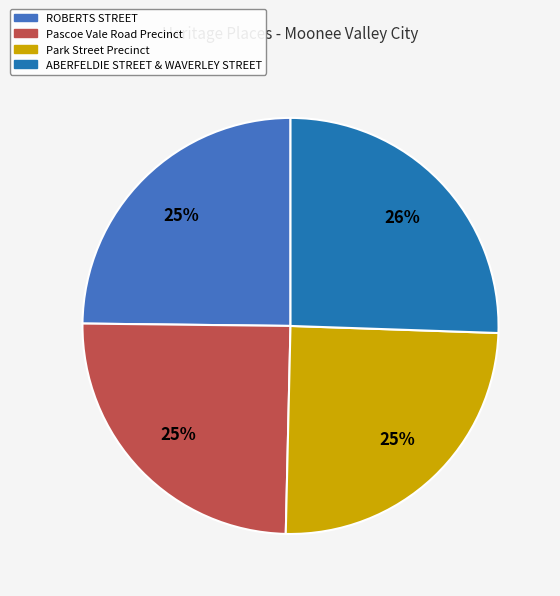

Which slice is the largest?

ABERFELDIE STREET & WAVERLEY STREET